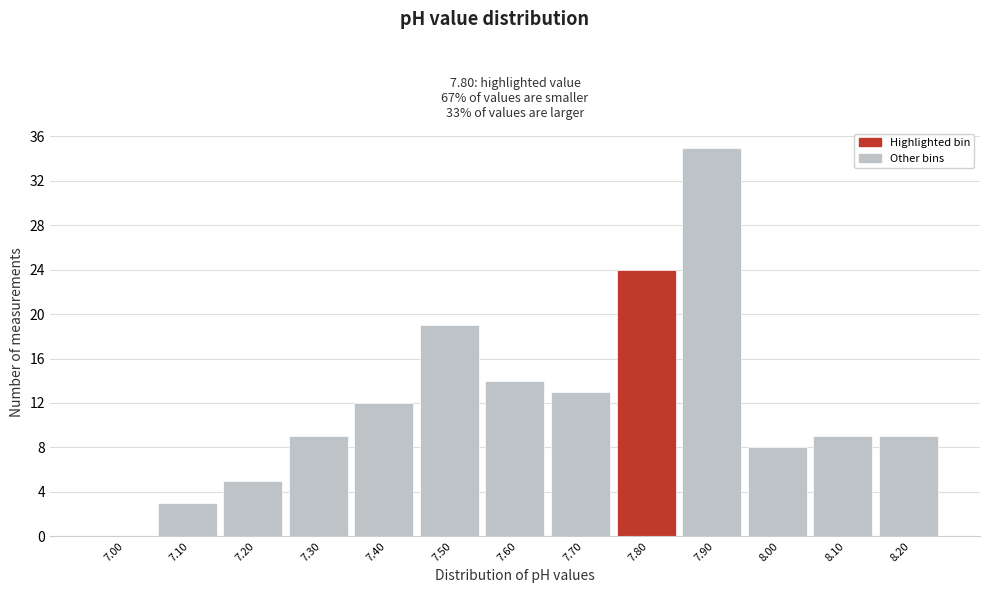

Reading left to right, extract all data points from this chart.

7.00=0	7.10=3	7.20=5	7.30=9	7.40=12	7.50=19	7.60=14	7.70=13	7.80=24	7.90=35	8.00=8	8.10=9	8.20=9